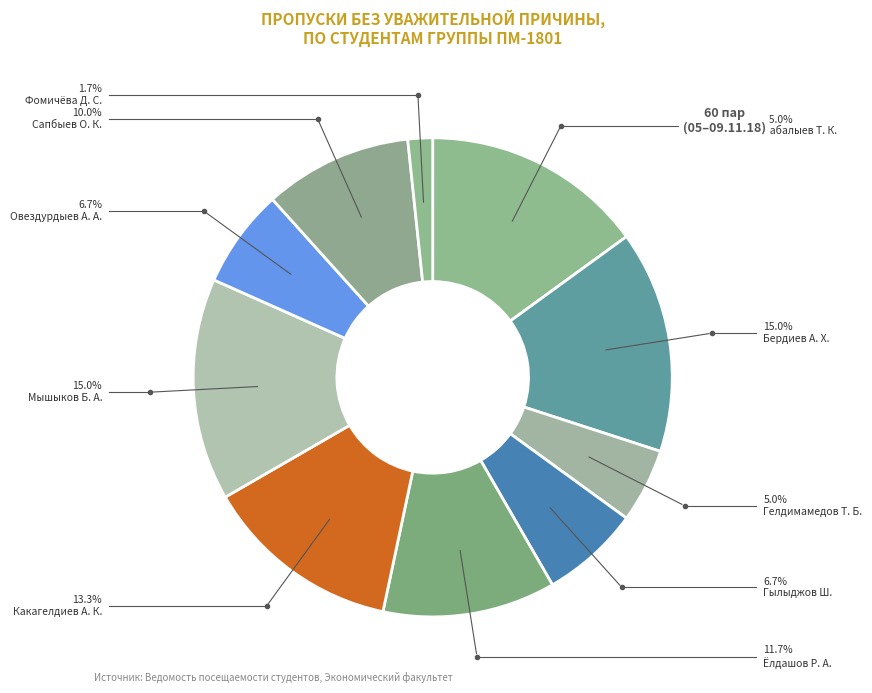

Does any single category account for the majority?

No